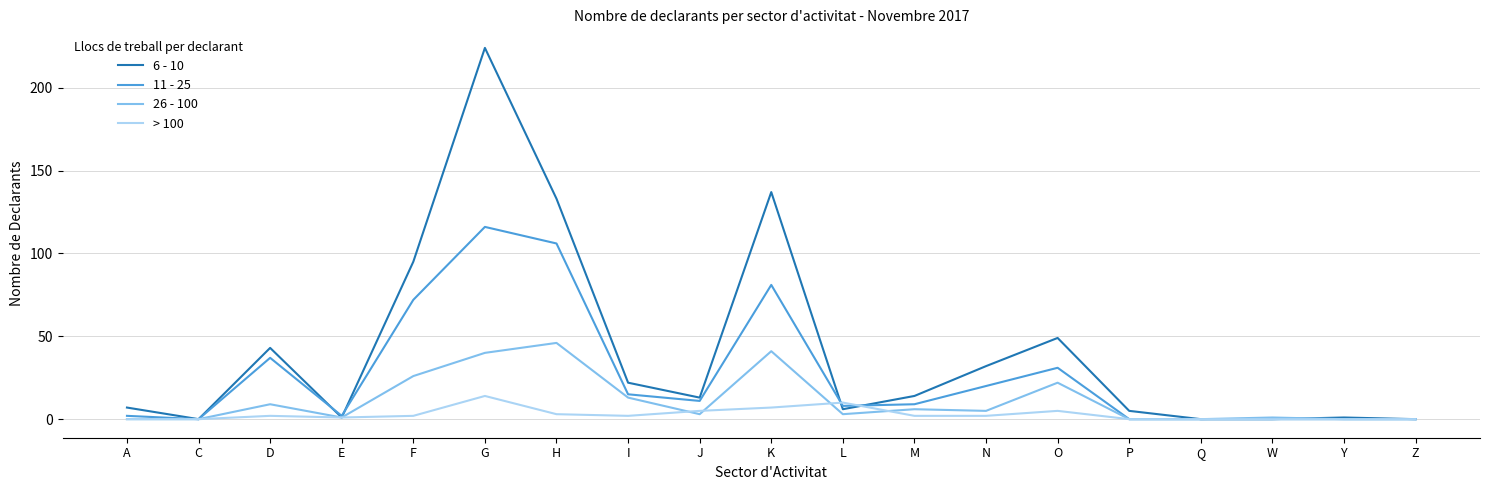

True or false: > 100 has more than 2 points higher than both neighbors.

True